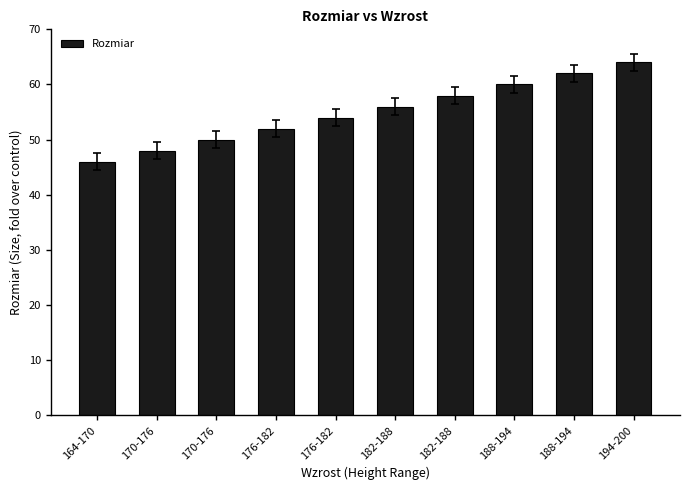

Reading left to right, transcribe all the data shown in this chart.

46	48	50	52	54	56	58	60	62	64